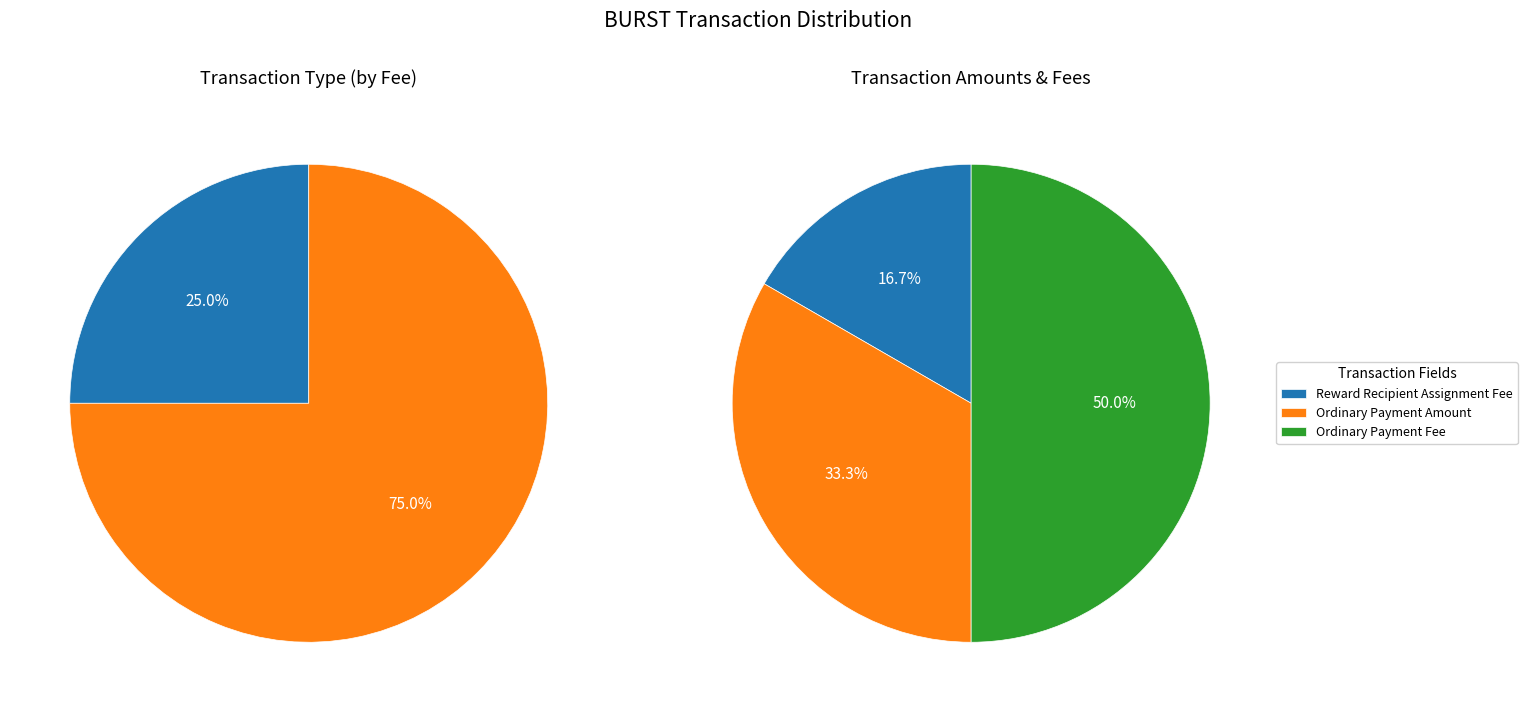

True or false: Ordinary Payment accounts for 94% of the total.

False